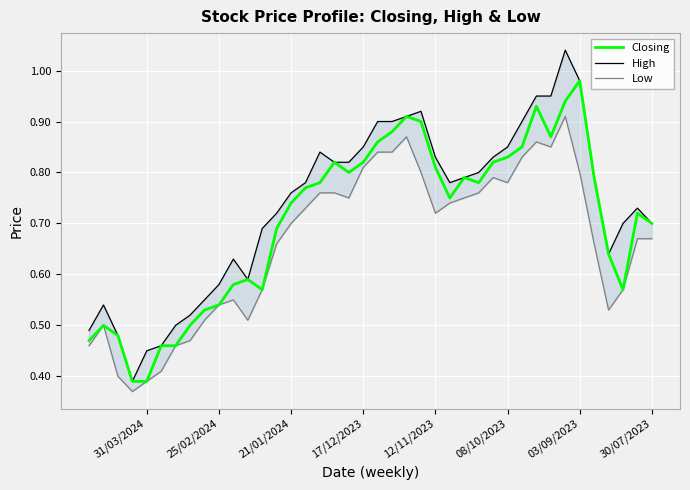

True or false: Low has more than 2 interior local peaks.

True